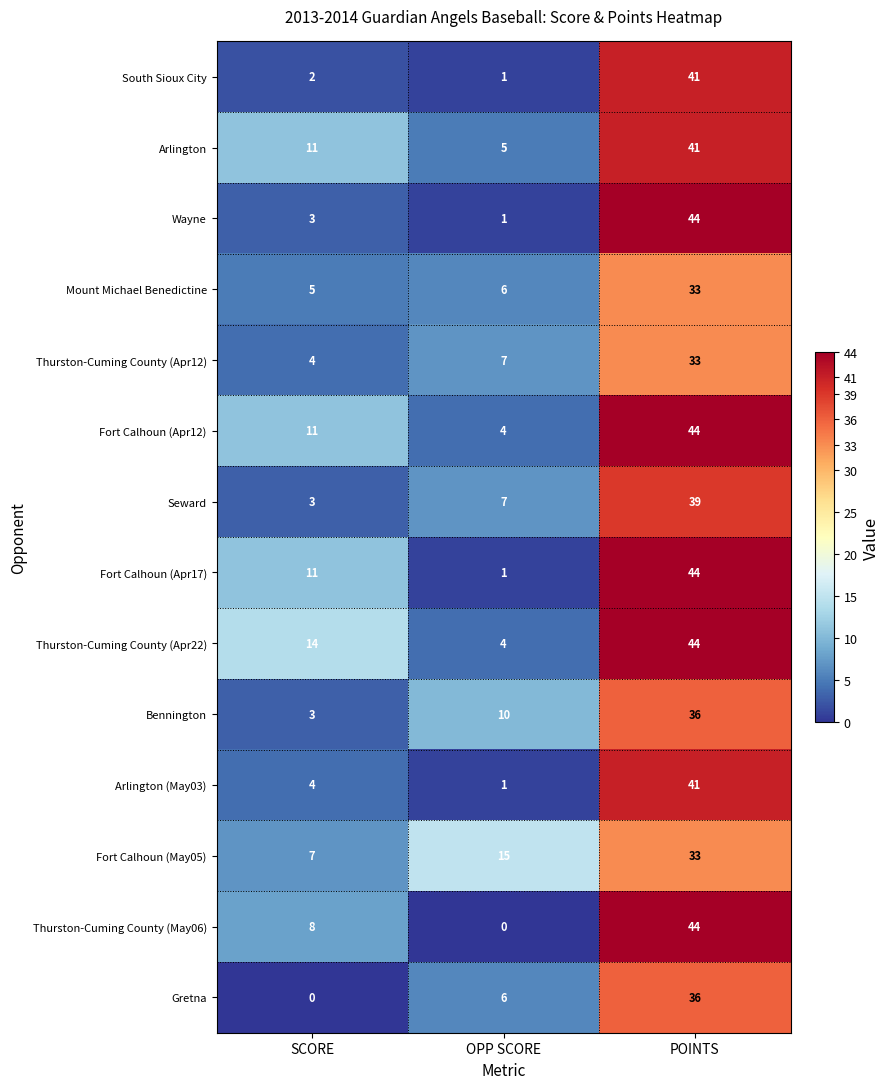

Rank the categories by Mount Michael Benedictine value from lowest to highest.

SCORE, OPP SCORE, POINTS